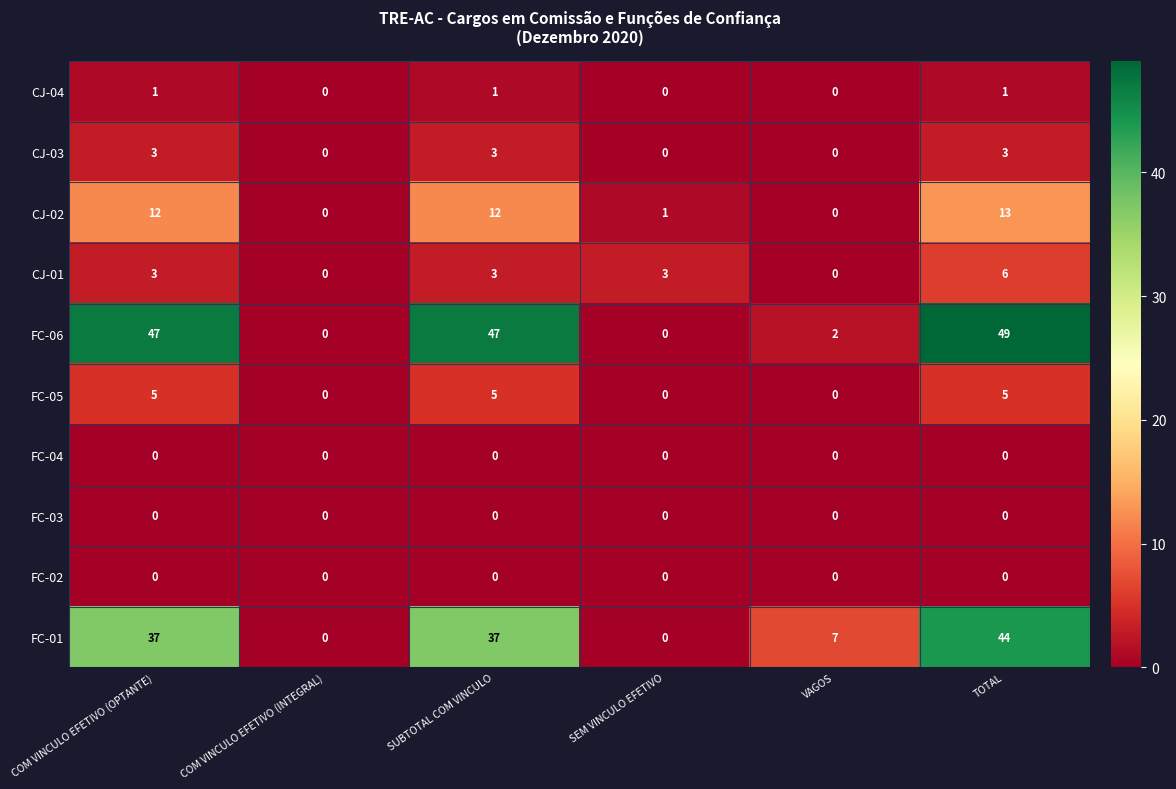

What is the approximate value of FC-01 at TOTAL, to the nearest 10?

40